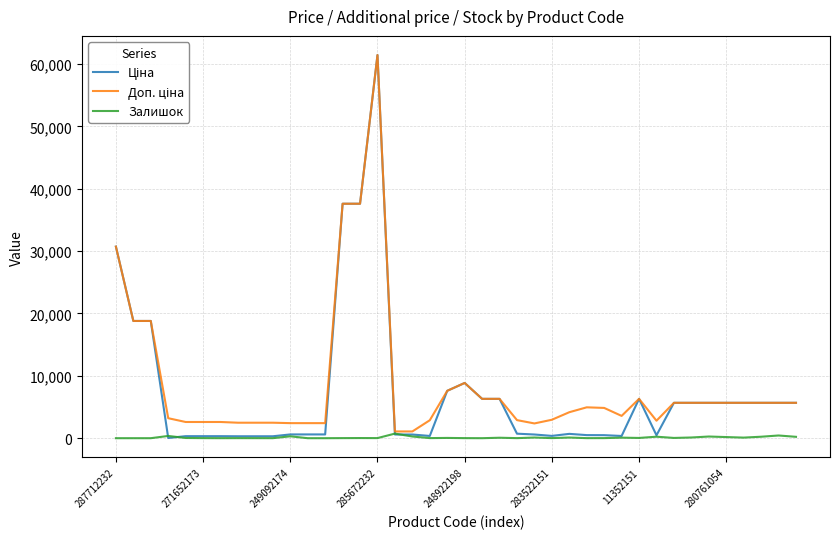

Is this an area chart (filled region under the line)?

No